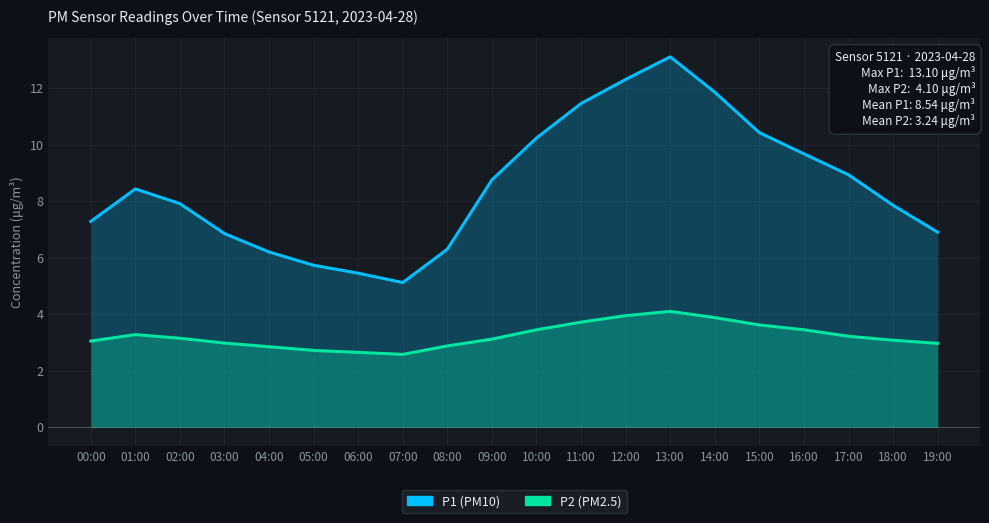

Is it true that P1 equals 8.4 at 01:00?

True